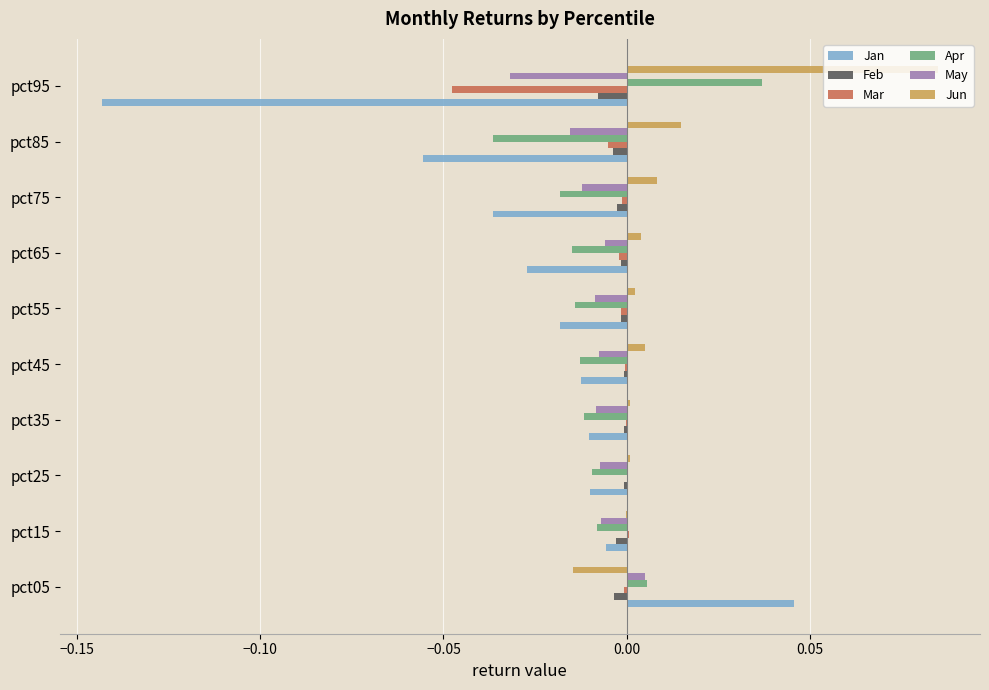

The Feb series shows -0.0 at pct75. True or false?

True